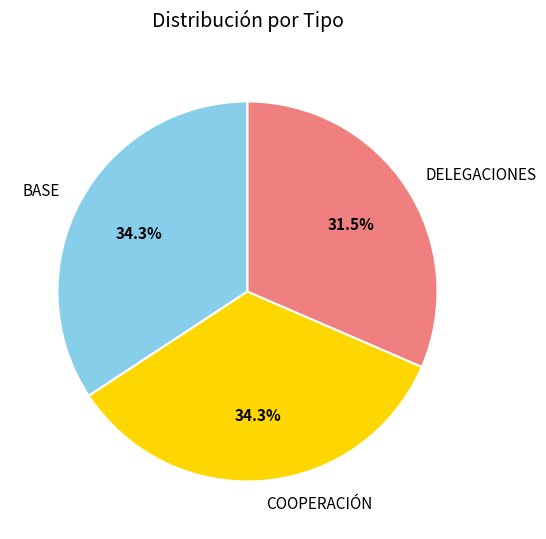

What portion of the pie excludes COOPERACIÓN?

65.7%